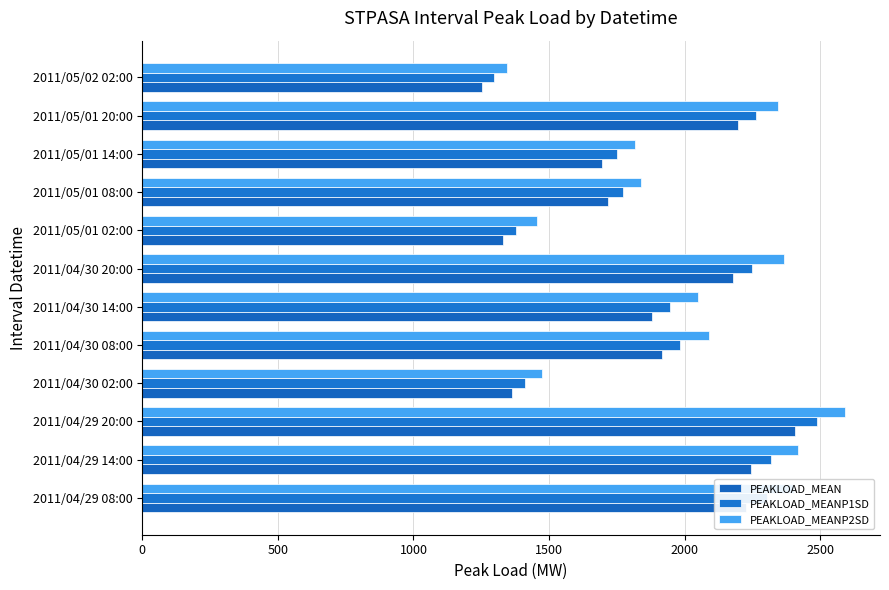

At which category does the chart reach its peak across all series?

2011/04/29 20:00